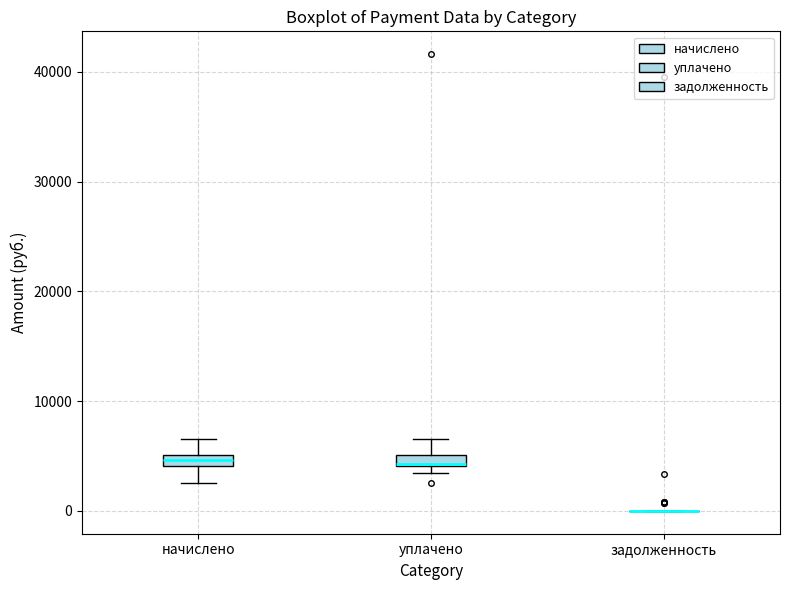

Where does the upper whisker of the box for начислено end on the y-axis? The values are not printed on the chart, so give them approximately, as read against the axis.

7000